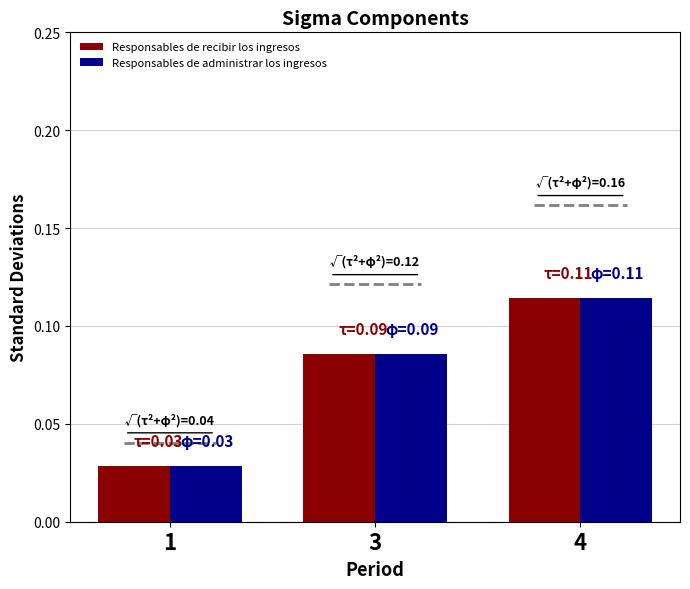

At which category does the chart reach its peak across all series?

4